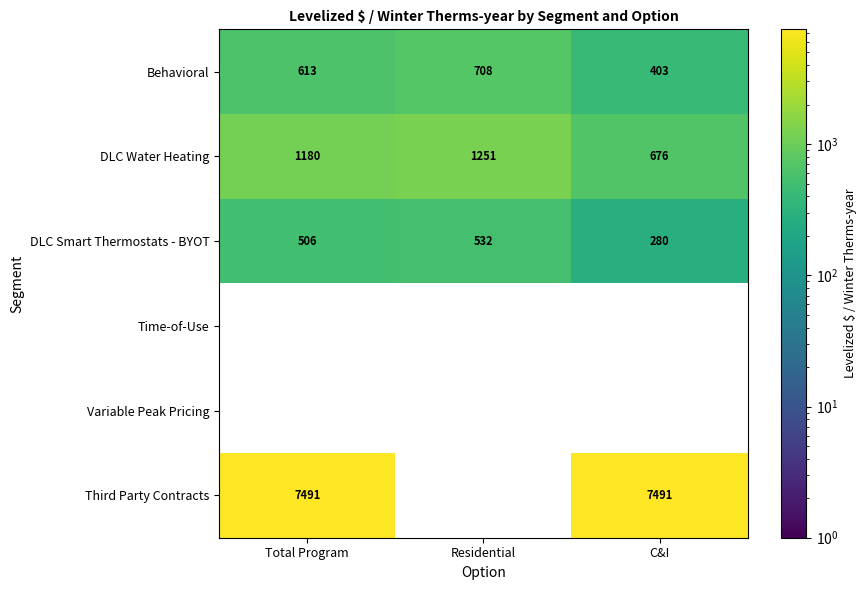

At which label does DLC Smart Thermostats - BYOT reach its minimum?

C&I